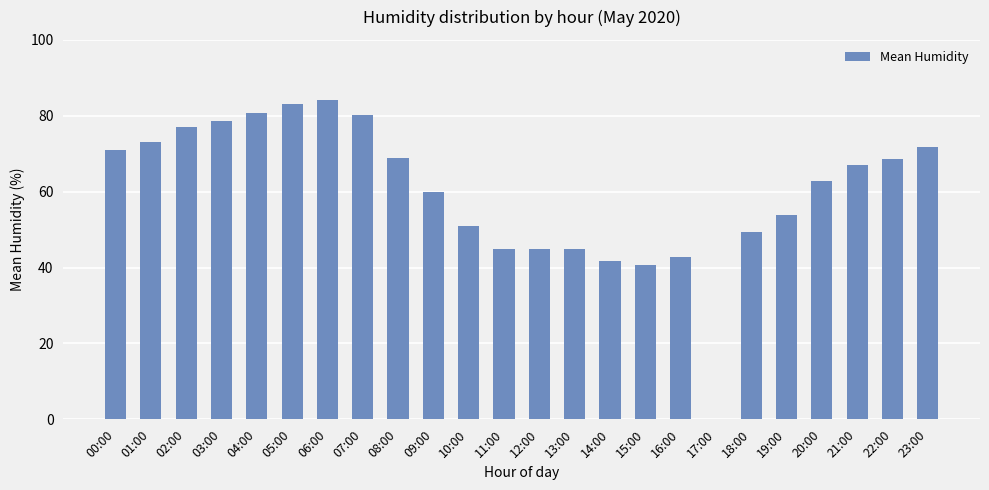

What is the sum of the values at 11:00 and 17:00?

44.8